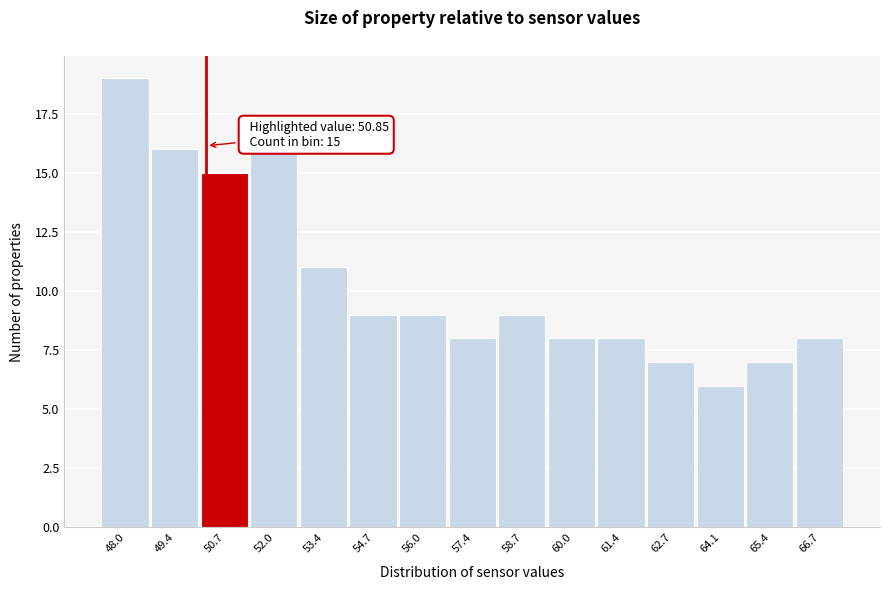

Reading right to left, what are all the values shown in this chart?

66.7=8	65.4=7	64.1=6	62.7=7	61.4=8	60.0=8	58.7=9	57.4=8	56.0=9	54.7=9	53.4=11	52.0=16	50.7=15	49.4=16	48.0=19